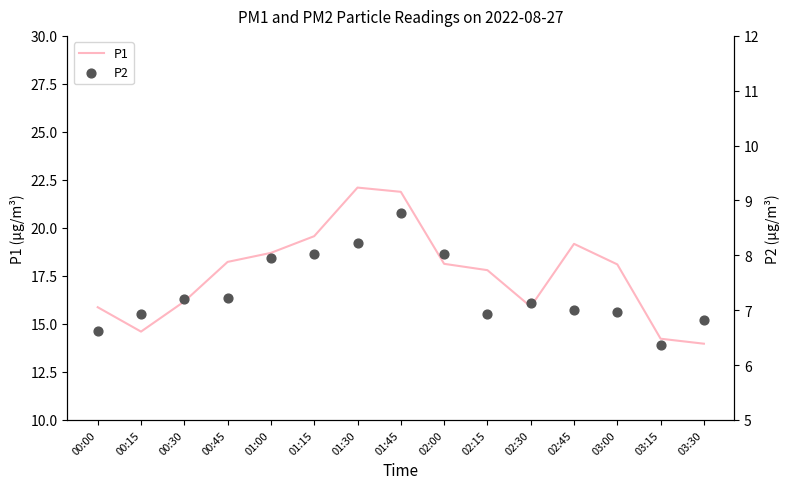

Which series contains the lowest Y value?

P2